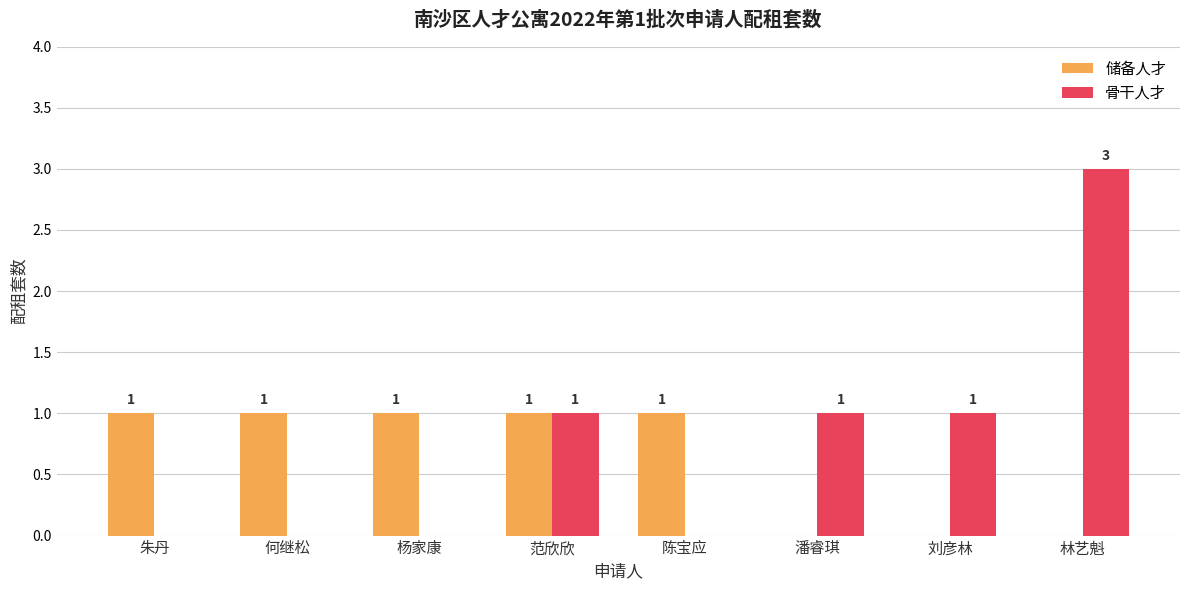

At which category is the sum across all series the highest?

林艺魁